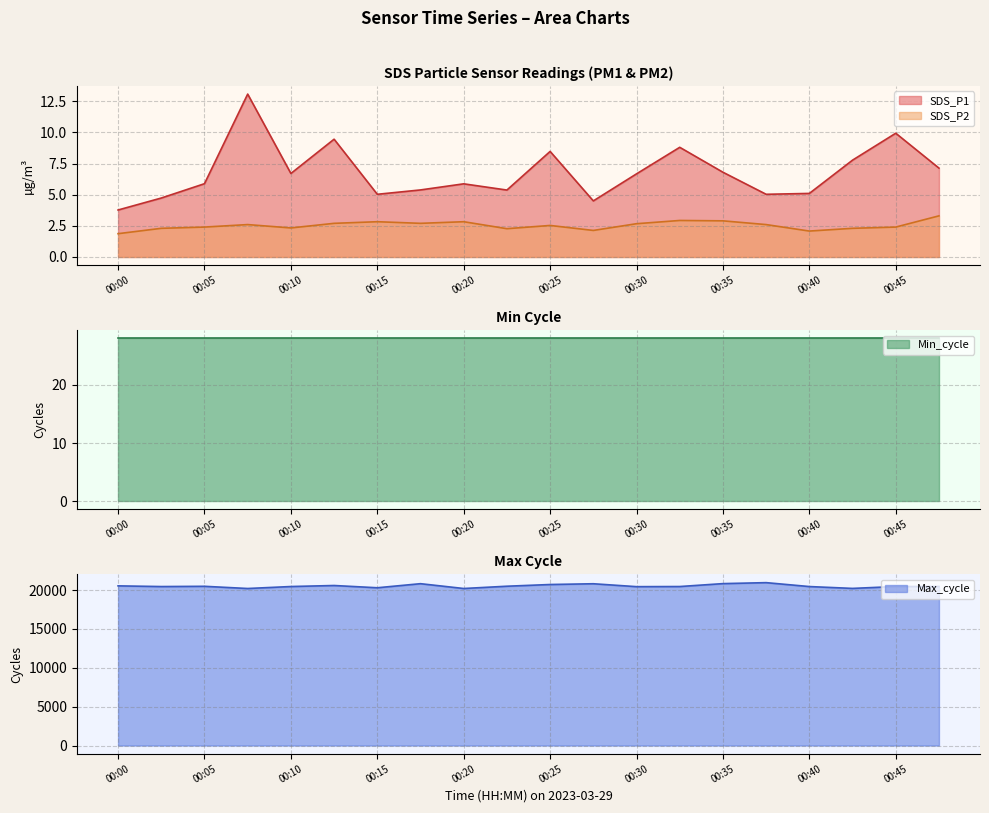

Read the SDS_P1 value at 00:00.

3.8